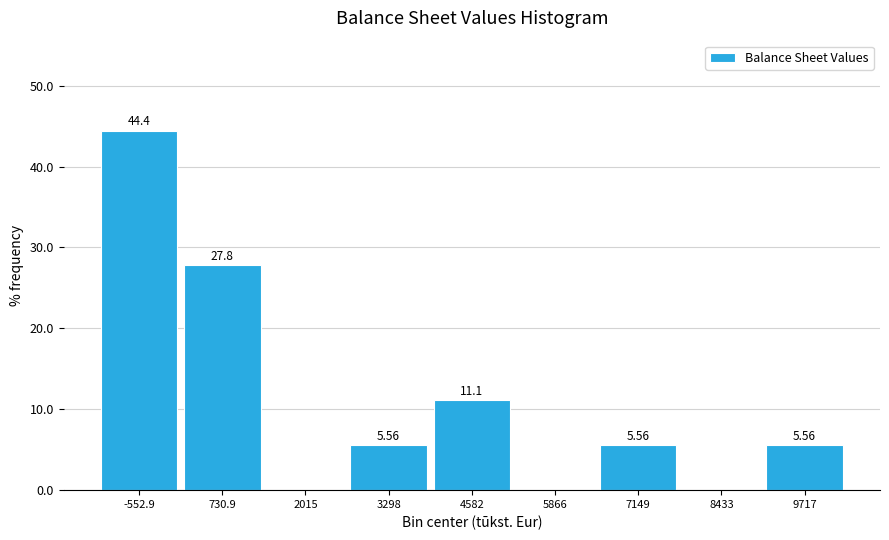

Over which range of the x-axis is the bar tallest?

-1200 to 0